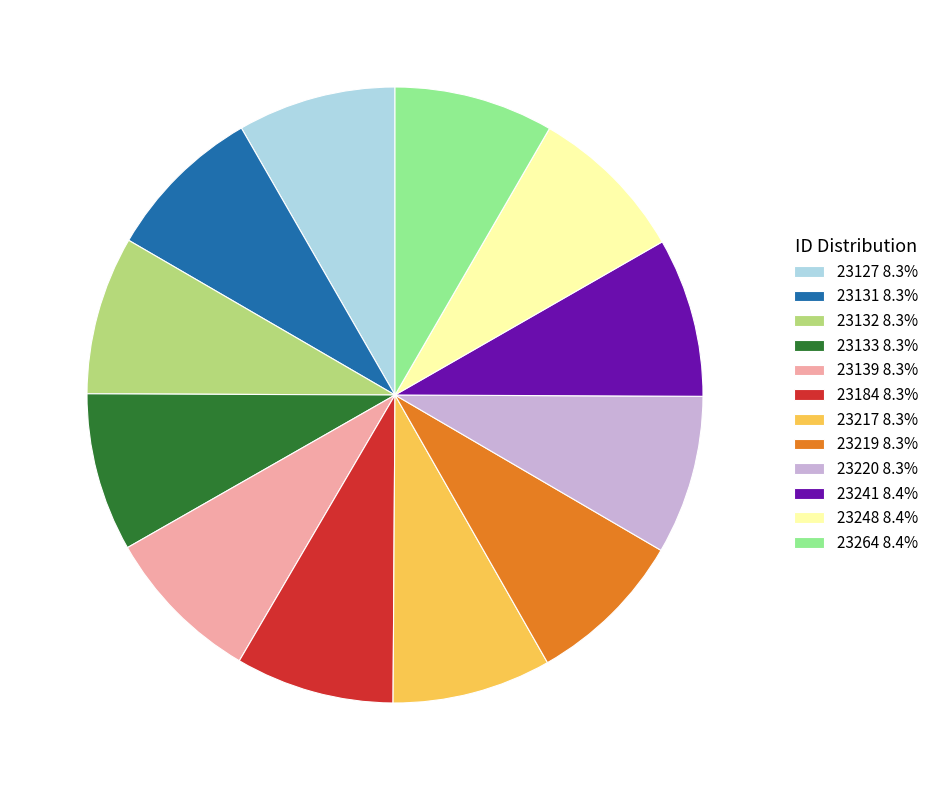

Does any single category account for the majority?

No